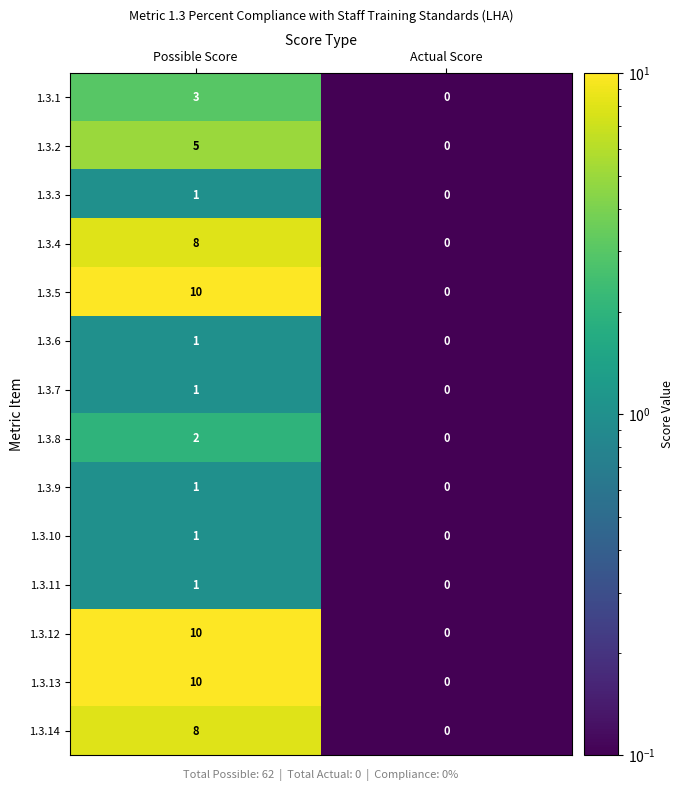

Is it true that 1.3.14 equals 8 at Possible Score?

True